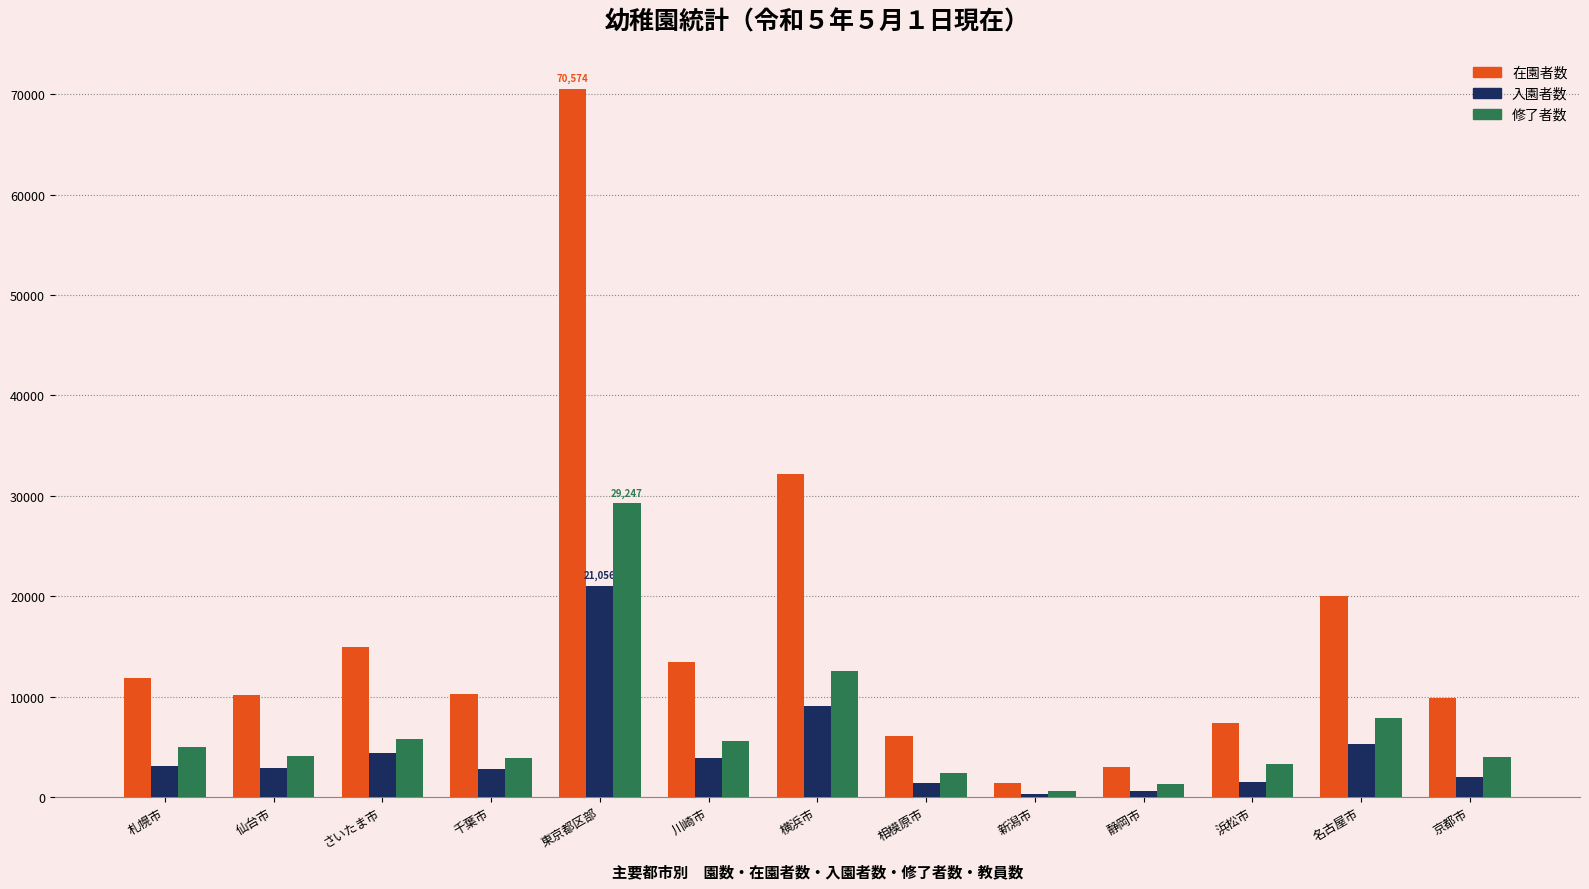

What is the greatest value displayed?

70574